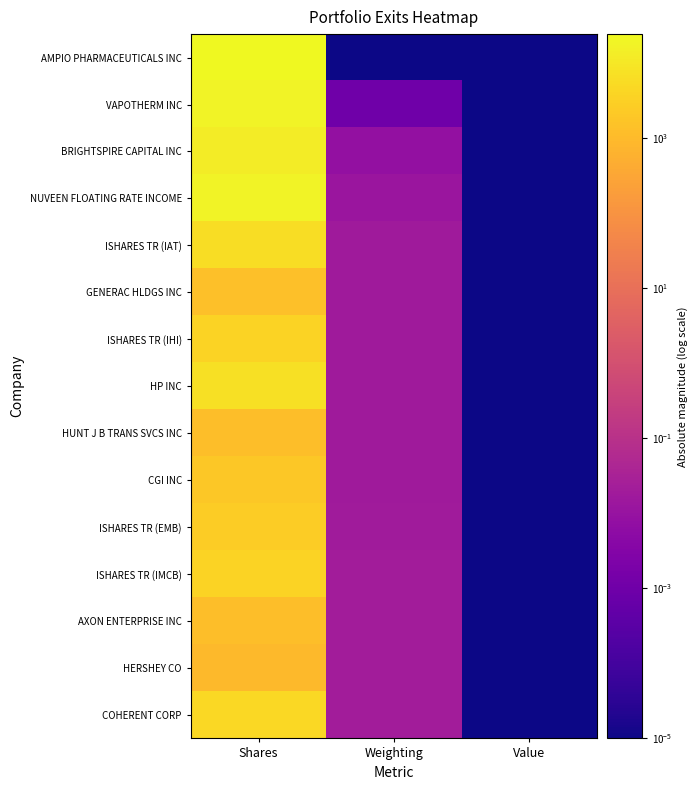

Count the number of categories in the chart.

3